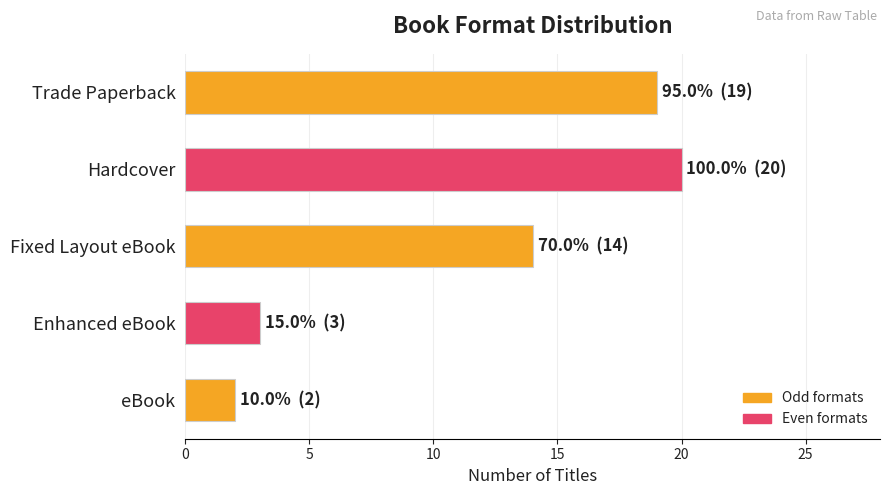

What is the maximum value shown in the chart?

20